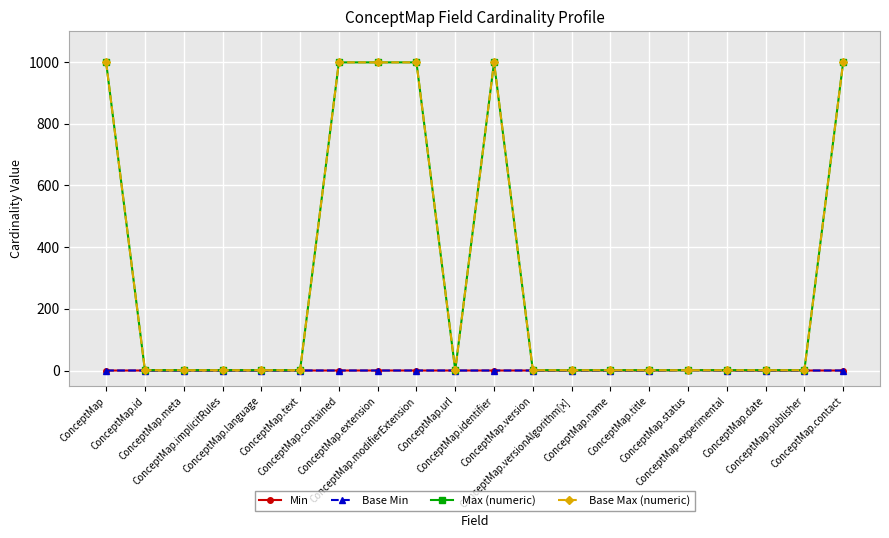

How many interior local peaks does the Min series have?

1